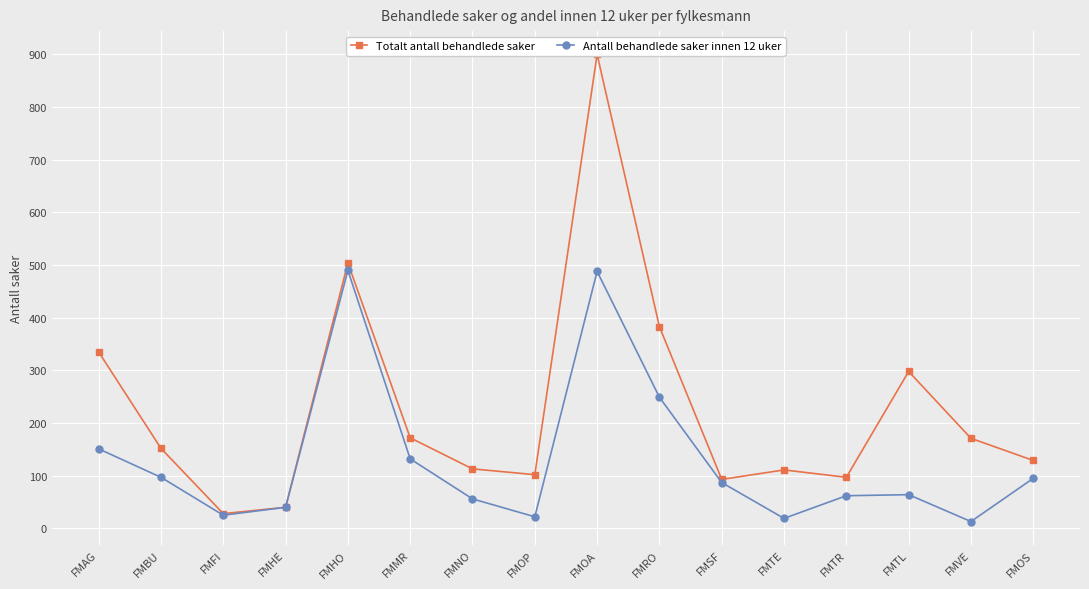

What is the minimum value shown in the chart?

13